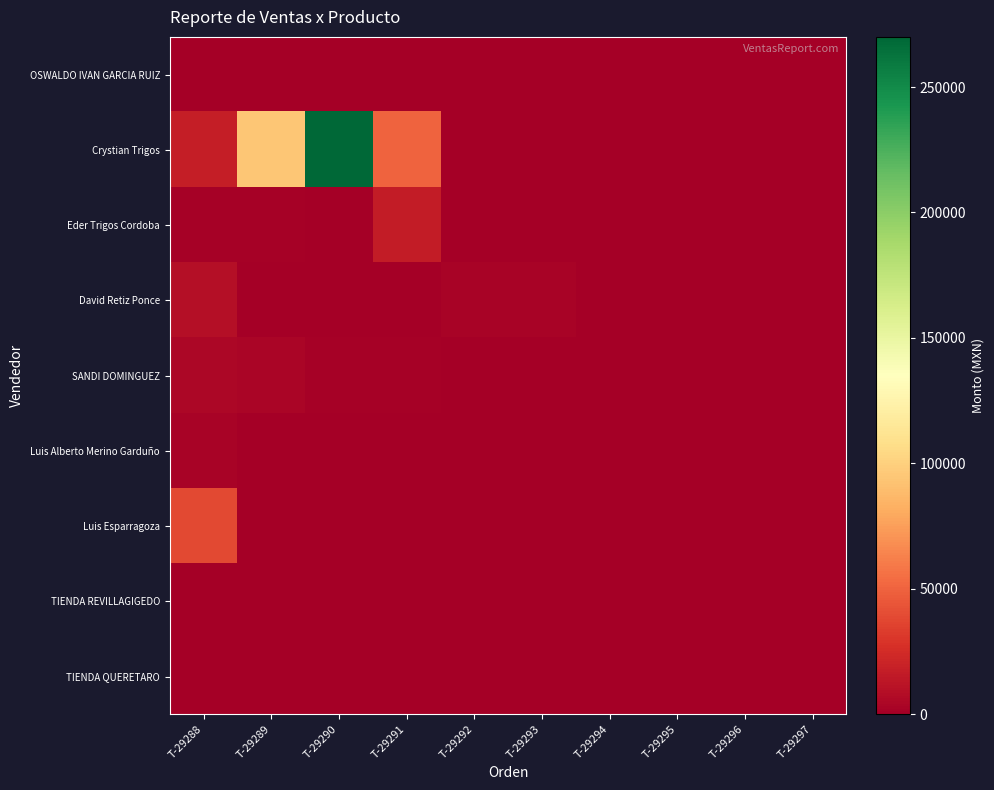

List the series in order of their peak value, highest first.

Crystian Trigos, Luis Esparragoza, Eder Trigos Cordoba, David Retiz Ponce, SANDI DOMINGUEZ, Luis Alberto Merino Garduño, OSWALDO IVAN GARCIA RUIZ, TIENDA REVILLAGIGEDO, TIENDA QUERETARO